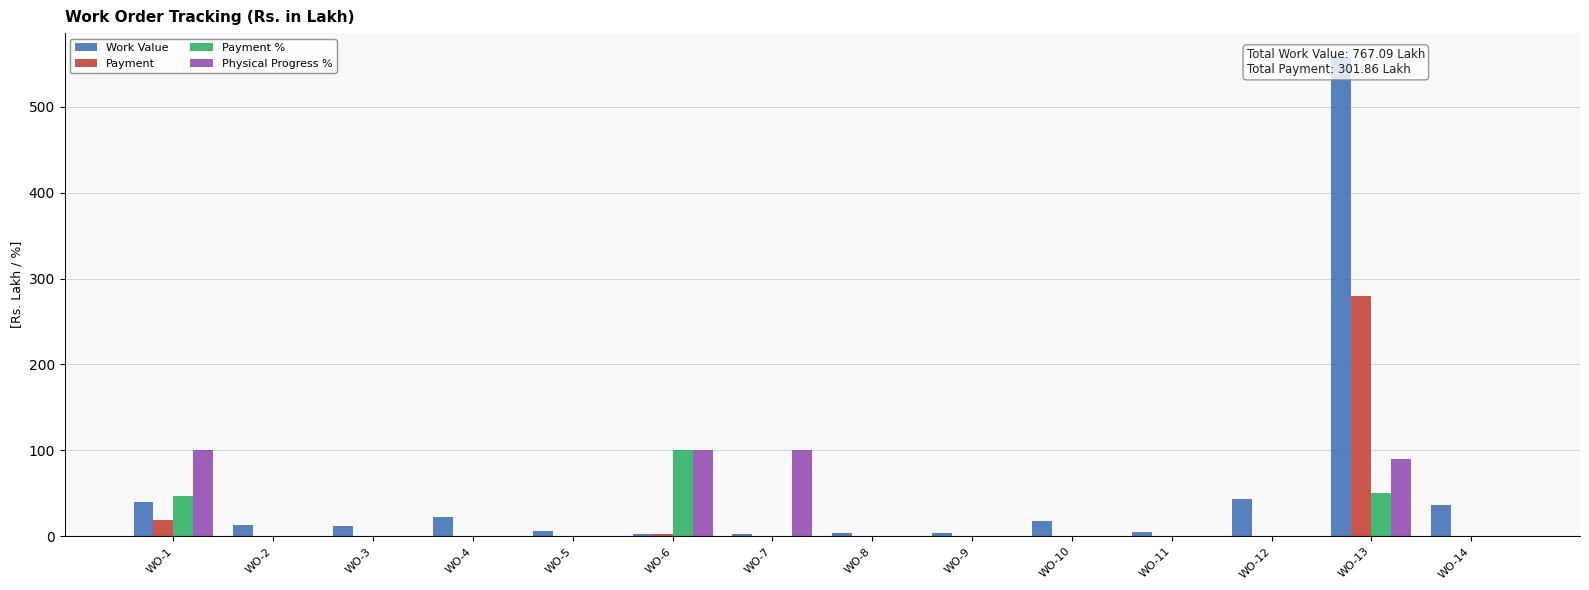

True or false: Physical Progress % has a value of 100.0 at WO-7.

True